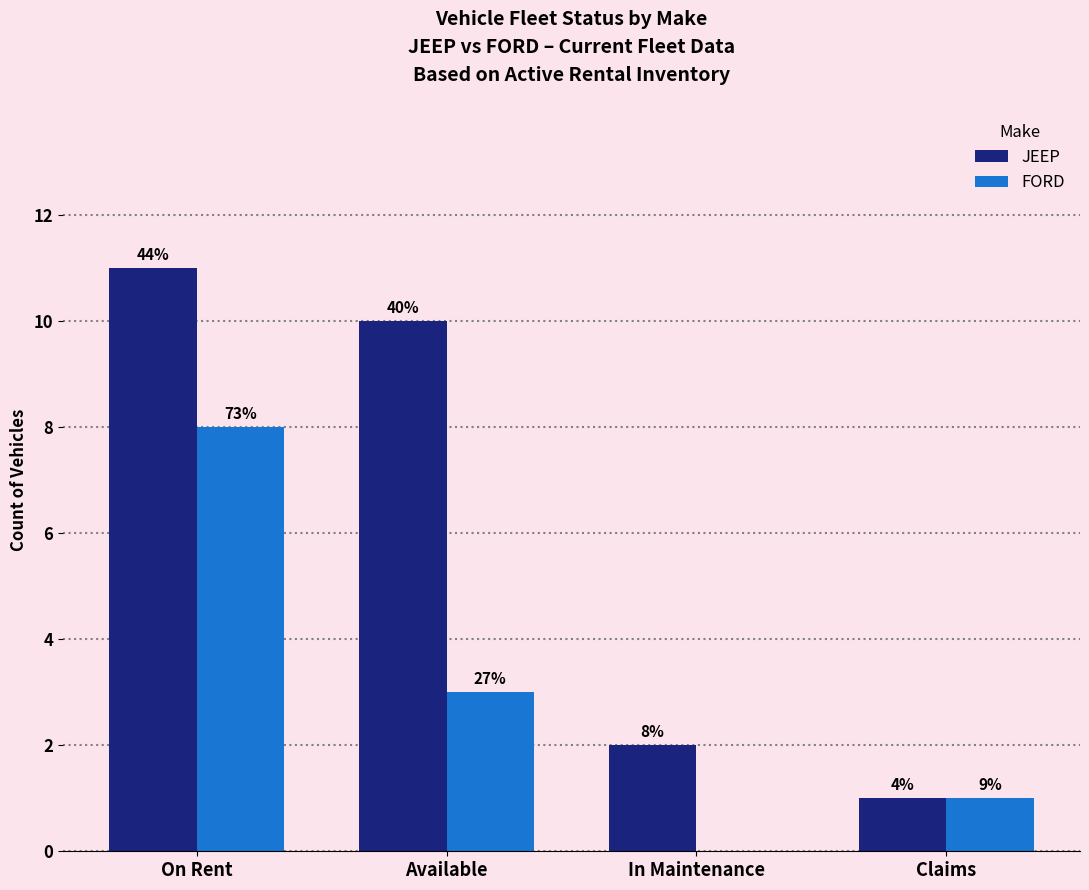

At which label does JEEP reach its minimum?

Claims